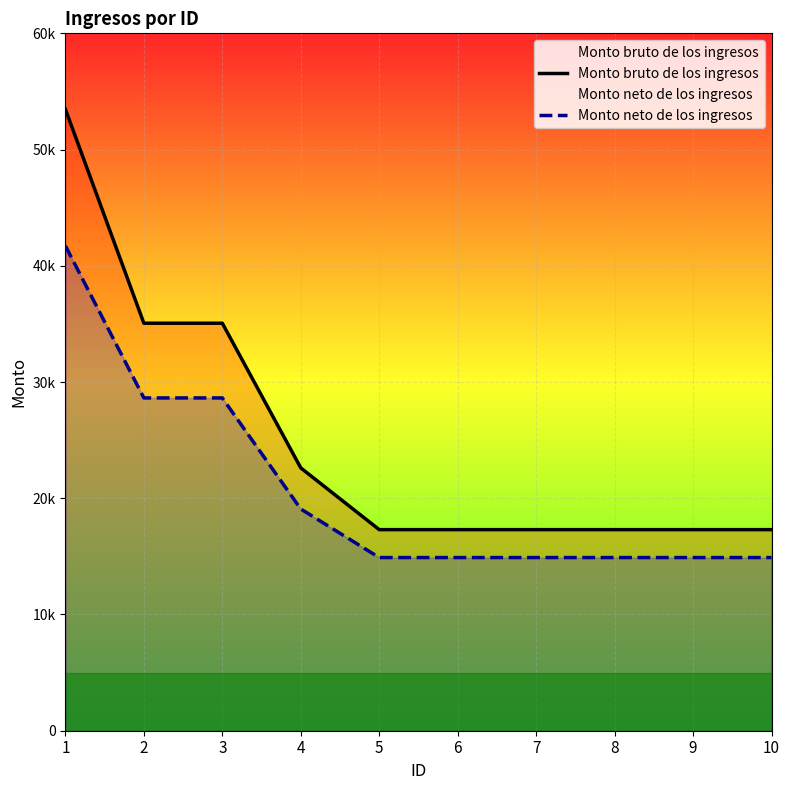

Is the value of Monto neto de los ingresos at 5 greater than the value of Monto bruto de los ingresos at 4?

No